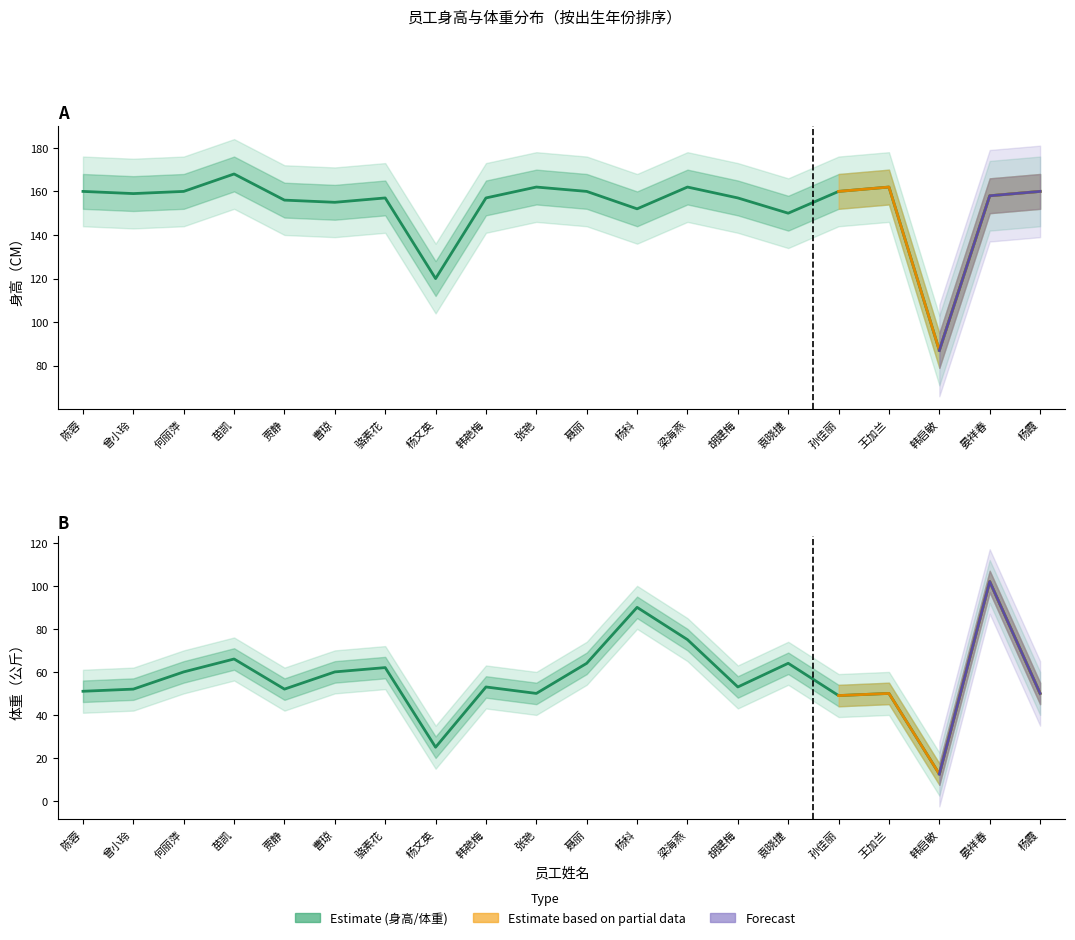

What is the greatest value displayed?

168.0